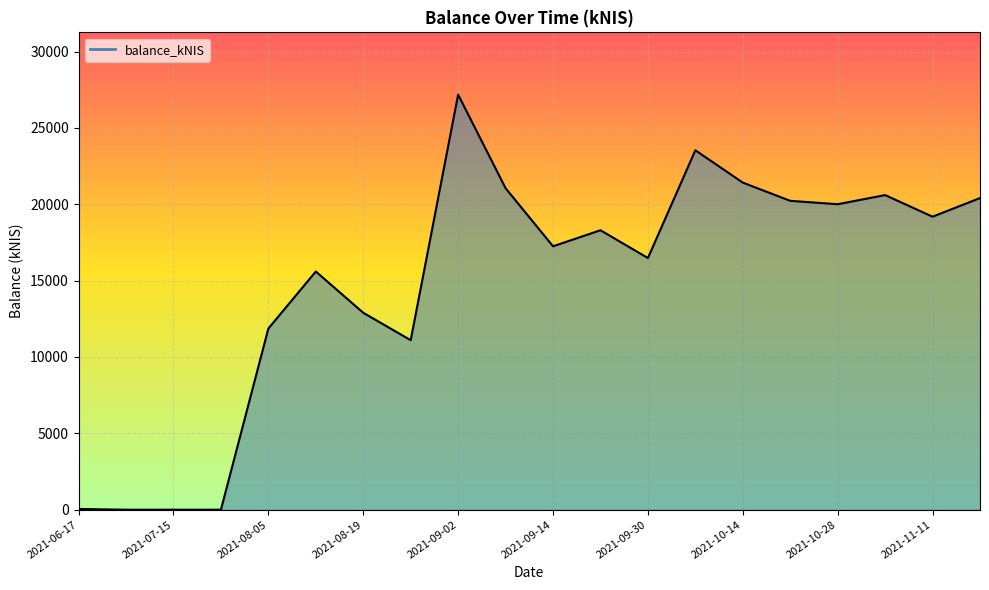

What is the greatest value displayed?

27181.0